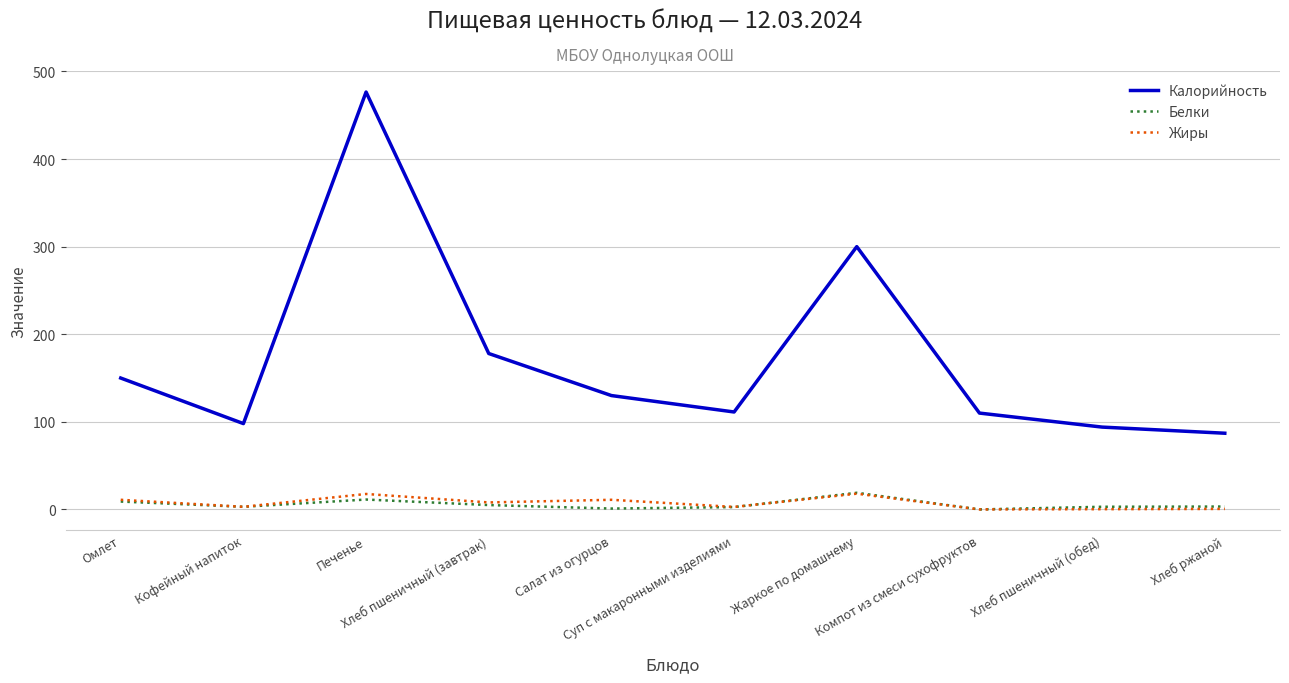

Which series has the largest total across all categories?

Калорийность